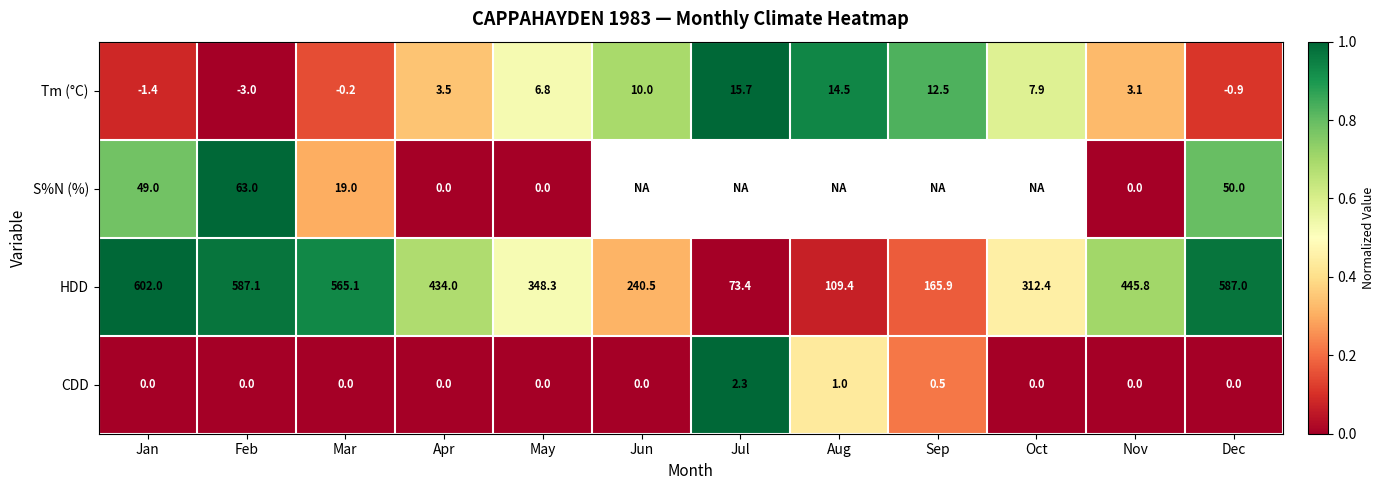

At which label is HDD closest to 337?

May